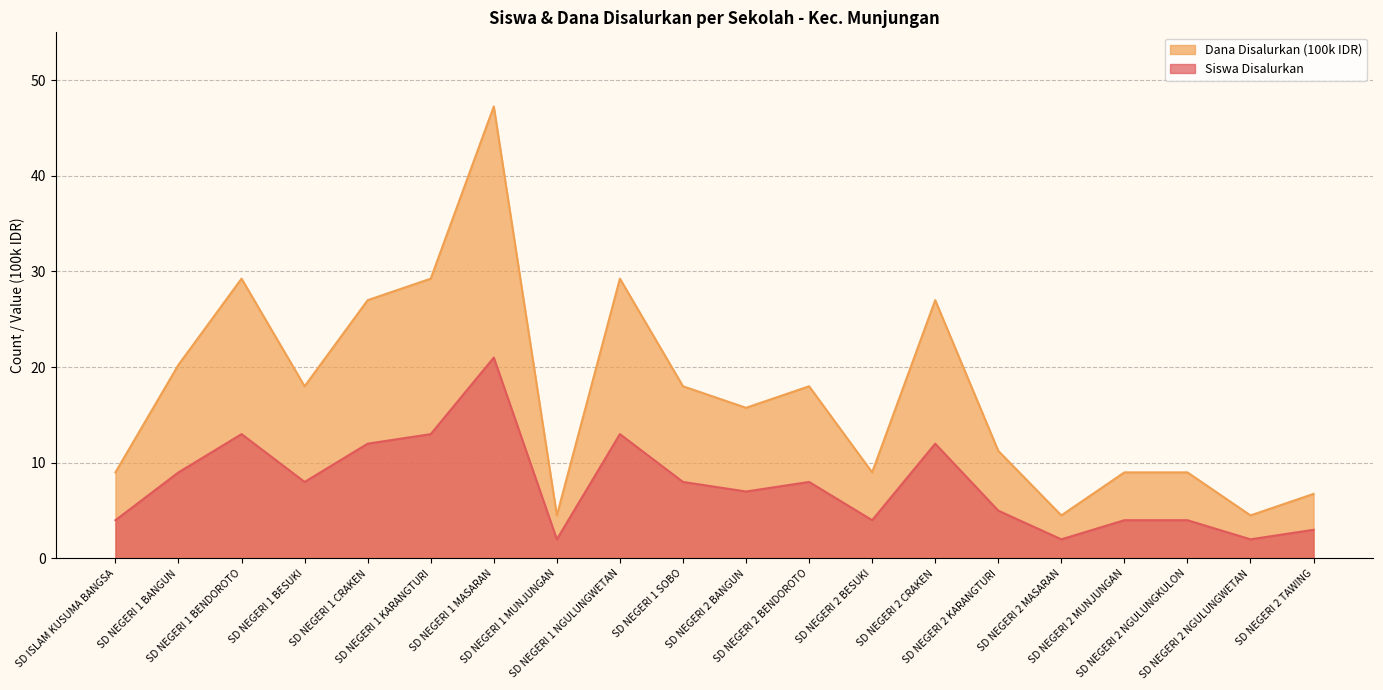

Which category has the highest value in the Siswa Disalurkan series?

SD NEGERI 1 MASARAN